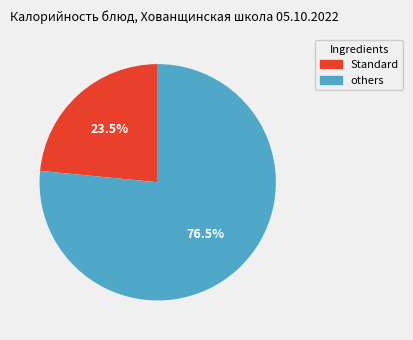

Between others and Standard, which is larger?

others